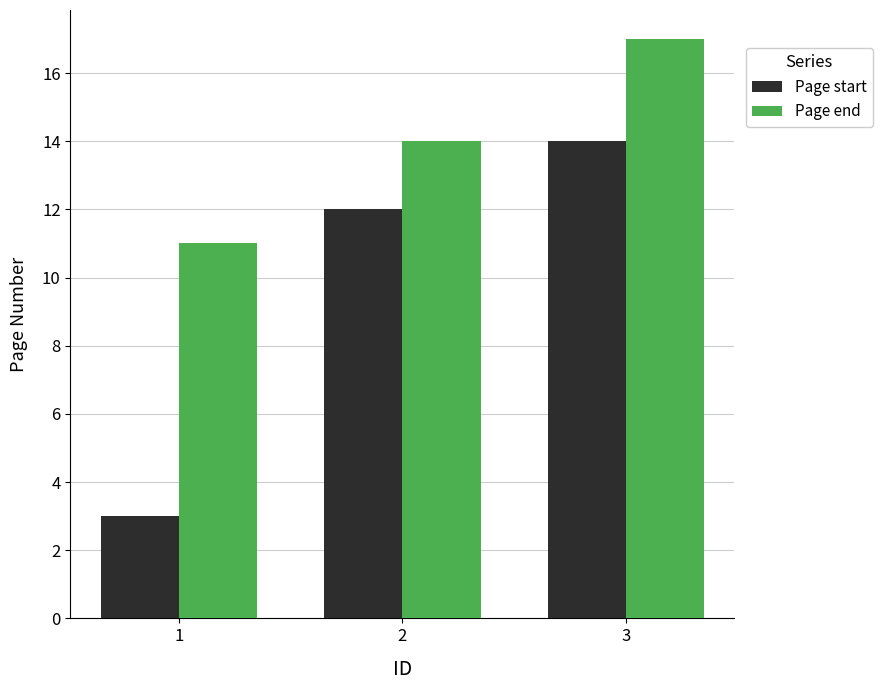

Rank the series by their maximum value, from lowest to highest.

Page start, Page end